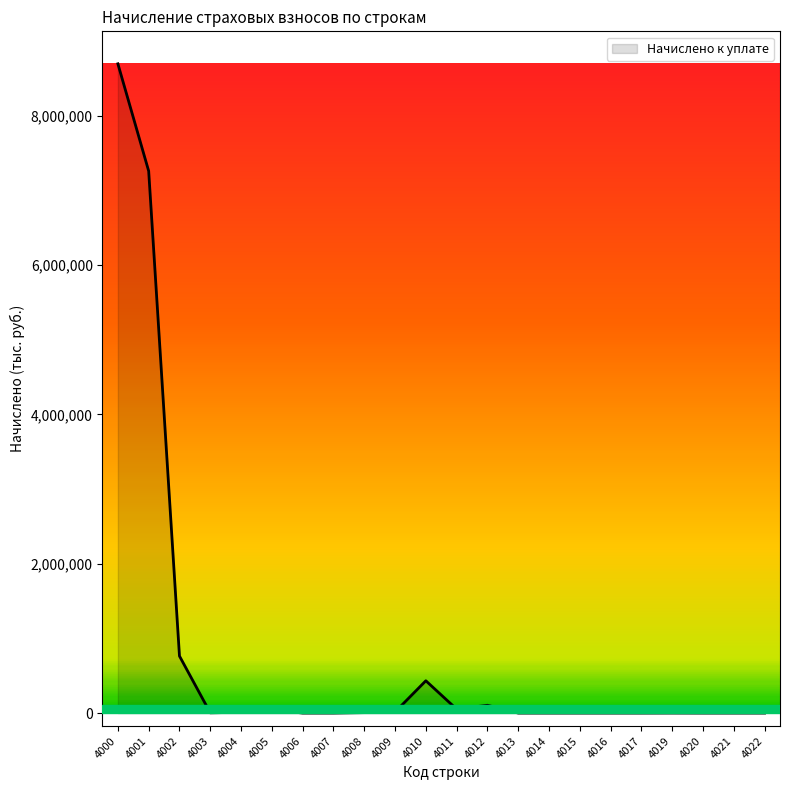

The value at 4014 is 0. True or false?

True